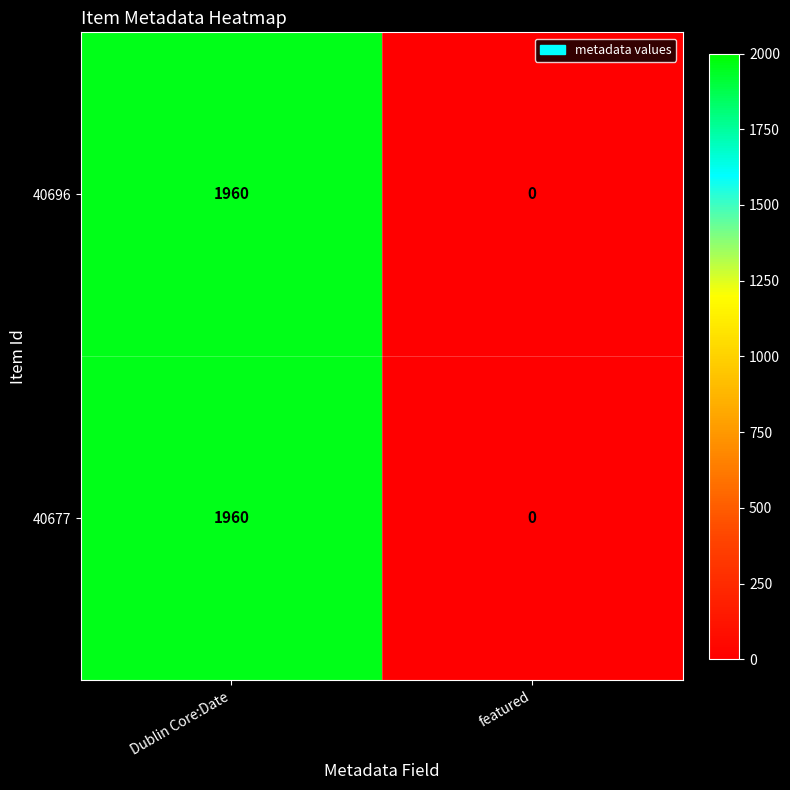

Is it true that 40677 equals 0 at featured?

True